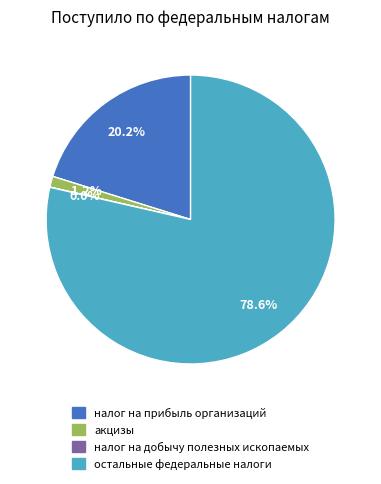

To the nearest percent, what is the difference between the largest and smallest slice percentages?

79%